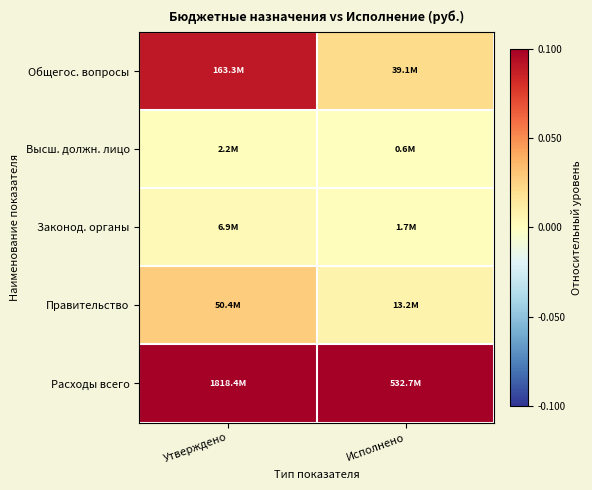

How many distinct data groups are displayed?

5